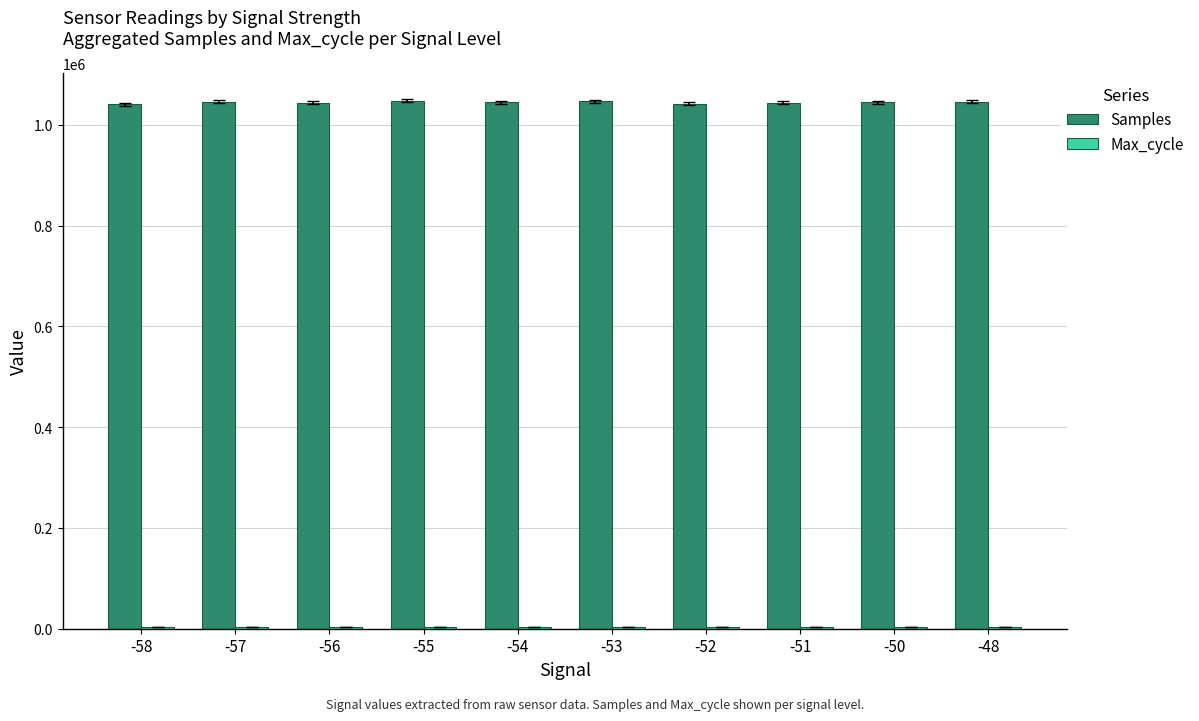

What is the maximum value shown in the chart?

1047635